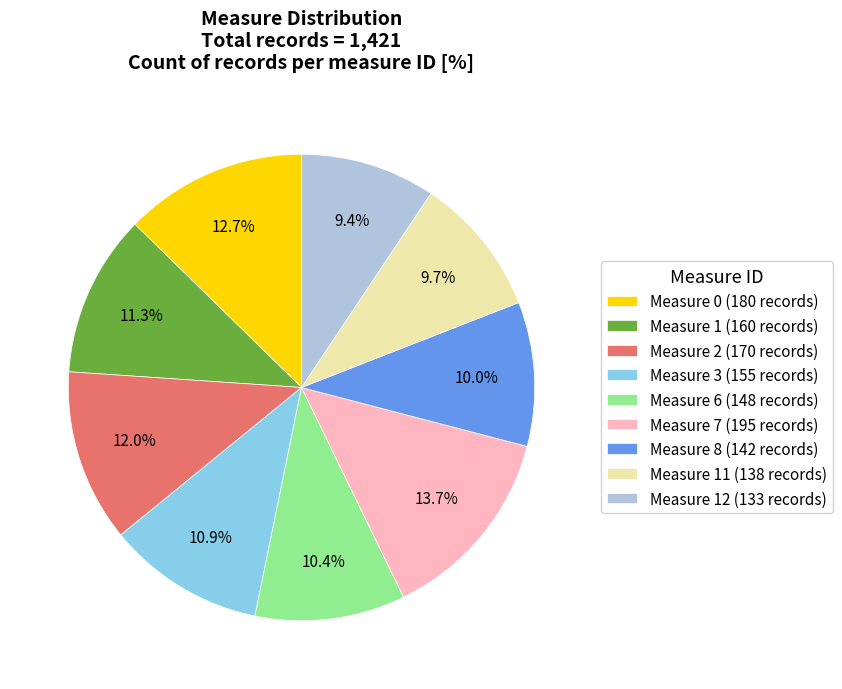

Between Measure 6 (148 records) and Measure 2 (170 records), which is larger?

Measure 2 (170 records)